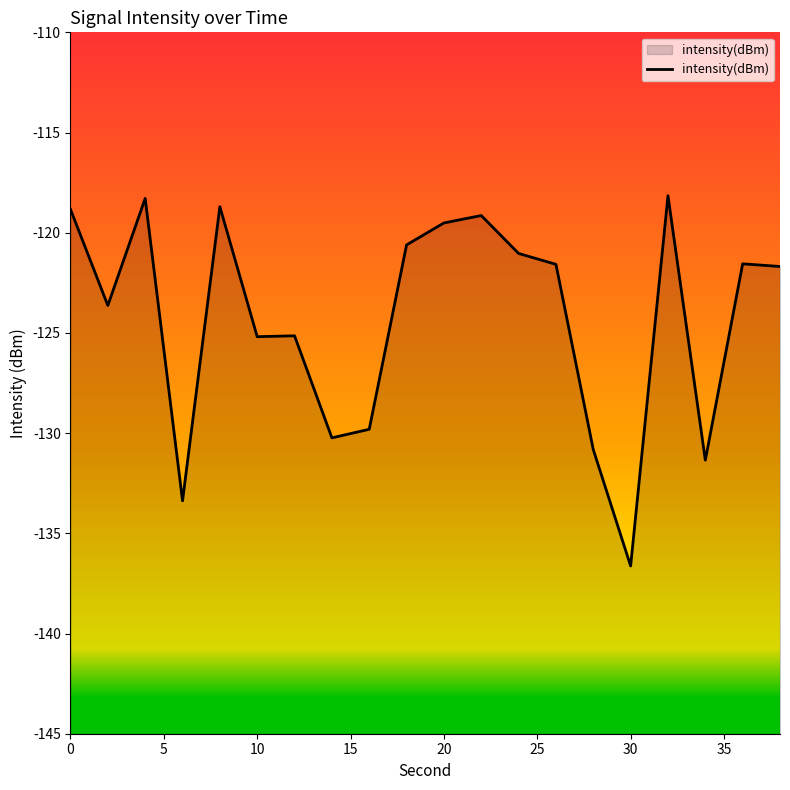

Rank the categories by value from lowest to highest.

30, 6, 34, 28, 14, 16, 10, 12, 2, 38, 26, 36, 24, 18, 20, 22, 0, 8, 4, 32